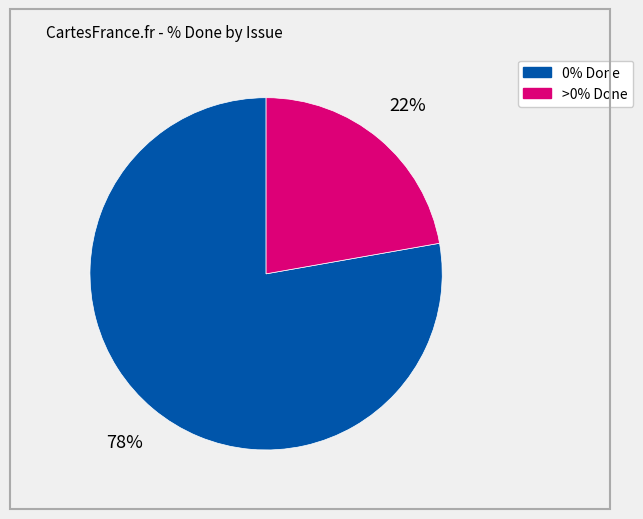

Is there any slice that represents more than half of the pie?

Yes